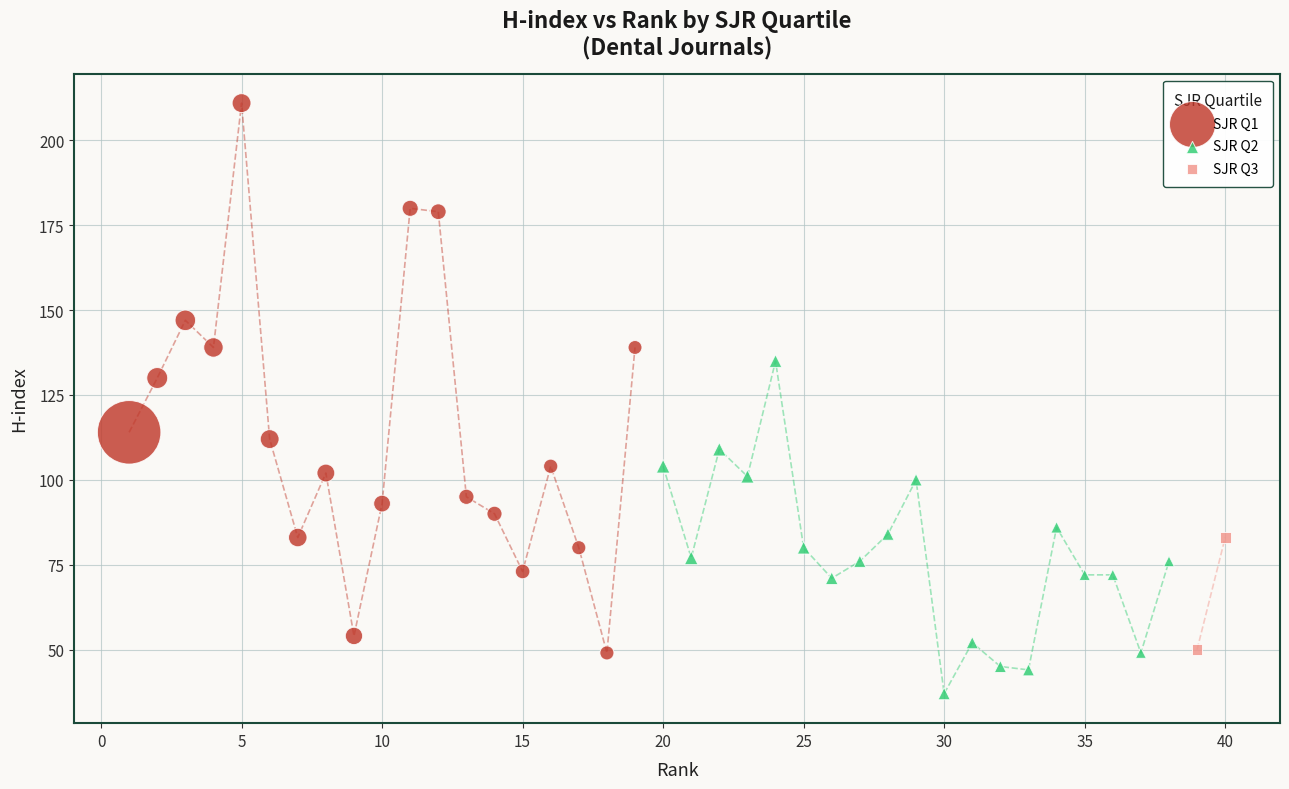

What are all the series names shown in the legend?

SJR Q1, SJR Q2, SJR Q3